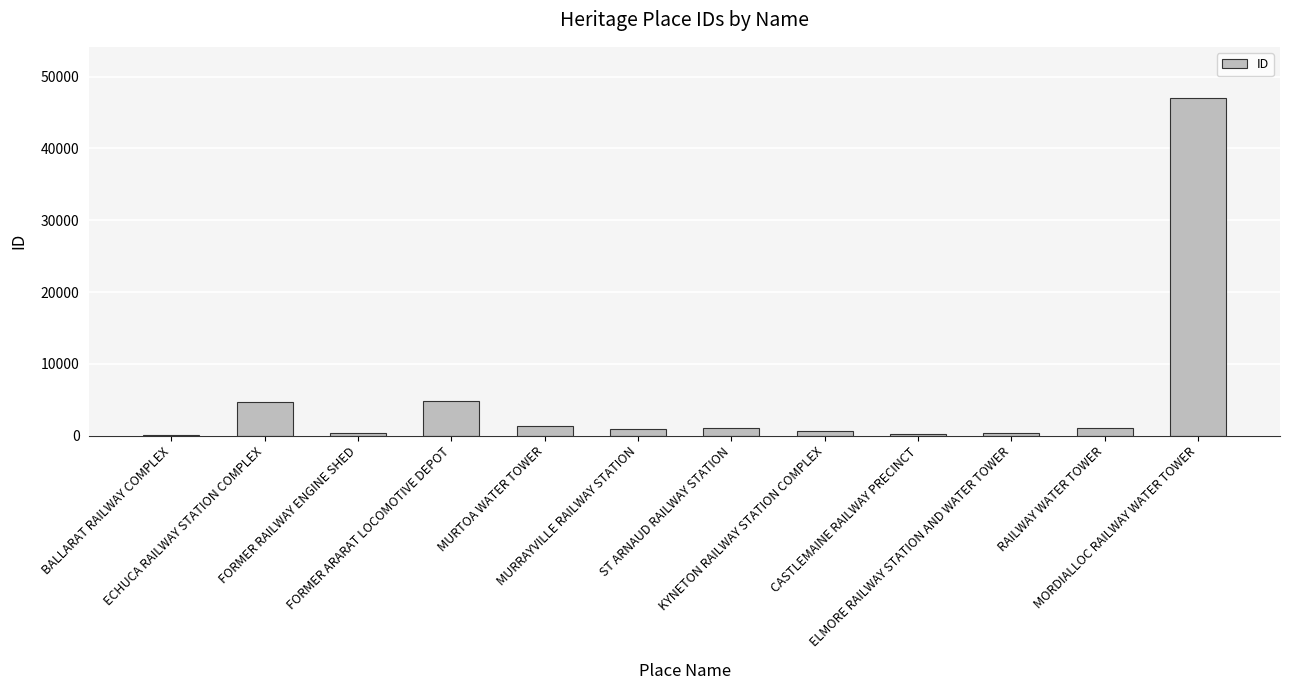

What is the sum of all values?

62846